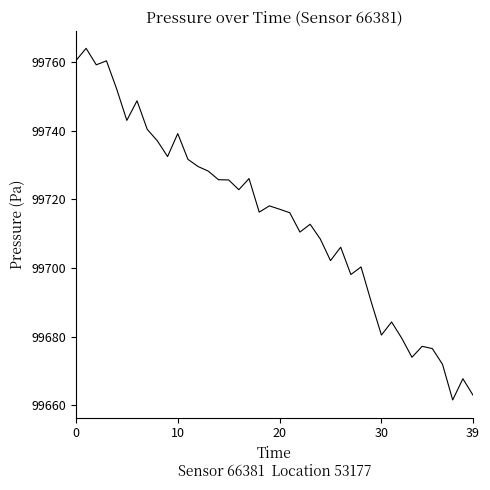

What is the difference between the maximum and minimum values?

102.4